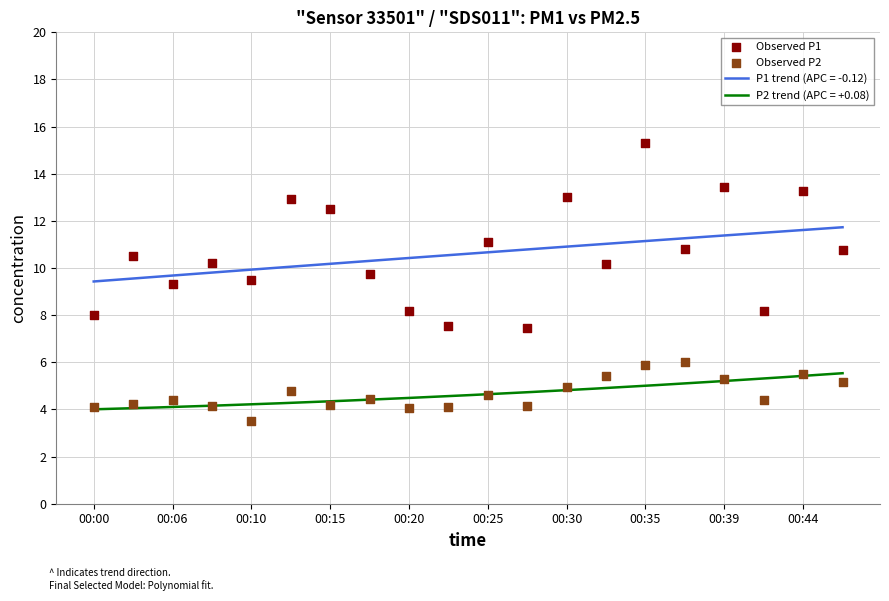

What is the lowest value of the P2 trend (APC = +0.08) series?

4.0